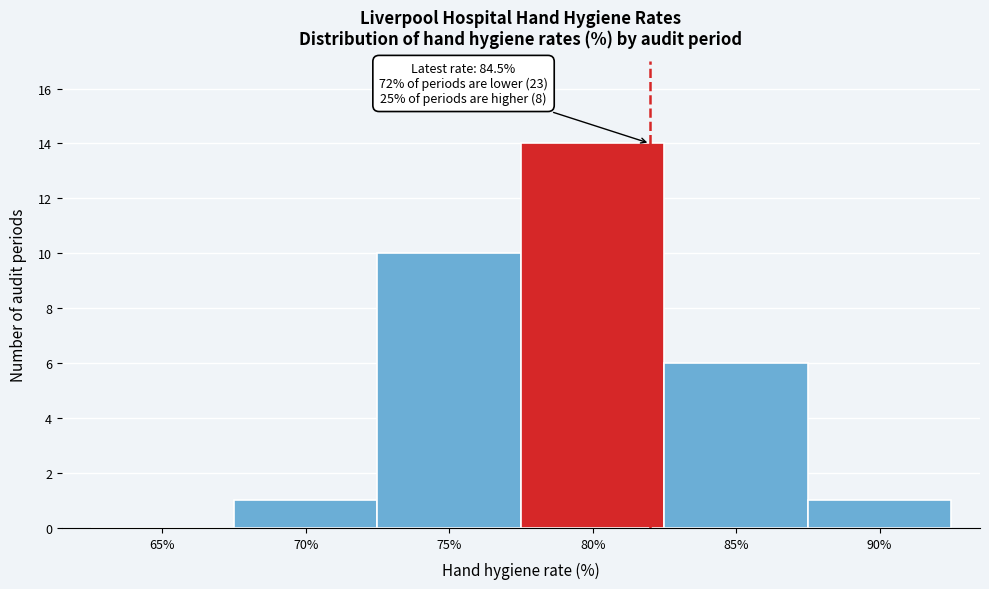

Reading right to left, list all the values displayed in this chart.

90%=1	85%=6	80%=14	75%=10	70%=1	65%=0